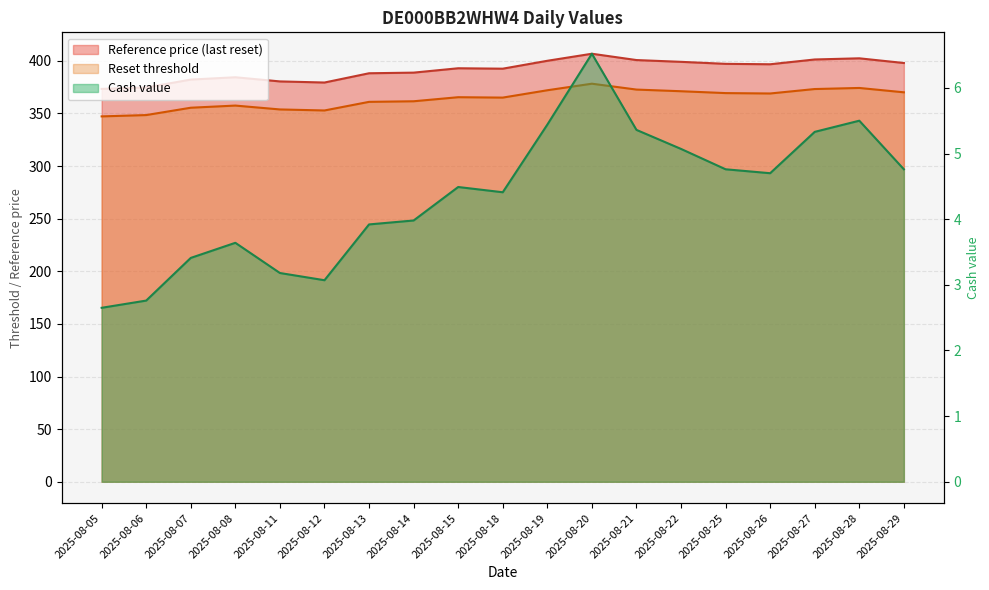

Reading left to right, transcribe all the data shown in this chart.

Cash value: 2.6	2.8	3.4	3.6	3.2	3.1	3.9	4.0	4.5	4.4	5.4	6.5	5.4	5.1	4.8	4.7	5.3	5.5	4.8
Reset threshold: 347.2	348.4	355.4	357.4	353.8	352.8	361.0	361.5	365.4	365.0	372.0	378.2	372.7	371.1	369.3	368.9	373.2	374.2	370.0
Reference price: 373.3	374.6	382.1	384.4	380.4	379.4	388.1	388.8	392.9	392.5	400.0	406.7	400.7	399.0	397.1	396.7	401.2	402.4	397.9